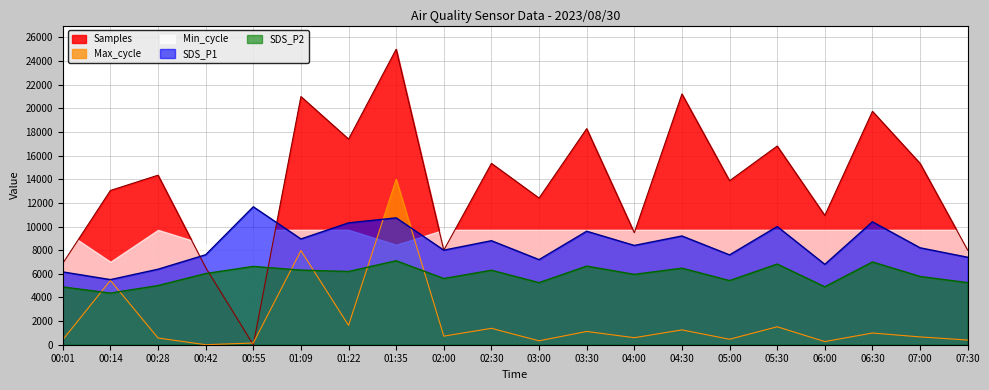

Where is SDS_P2 nearest to the value 5734?

07:00